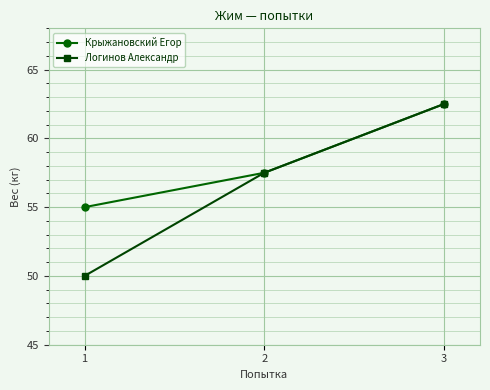

How many data points in Логинов Александр are less than 57?

1